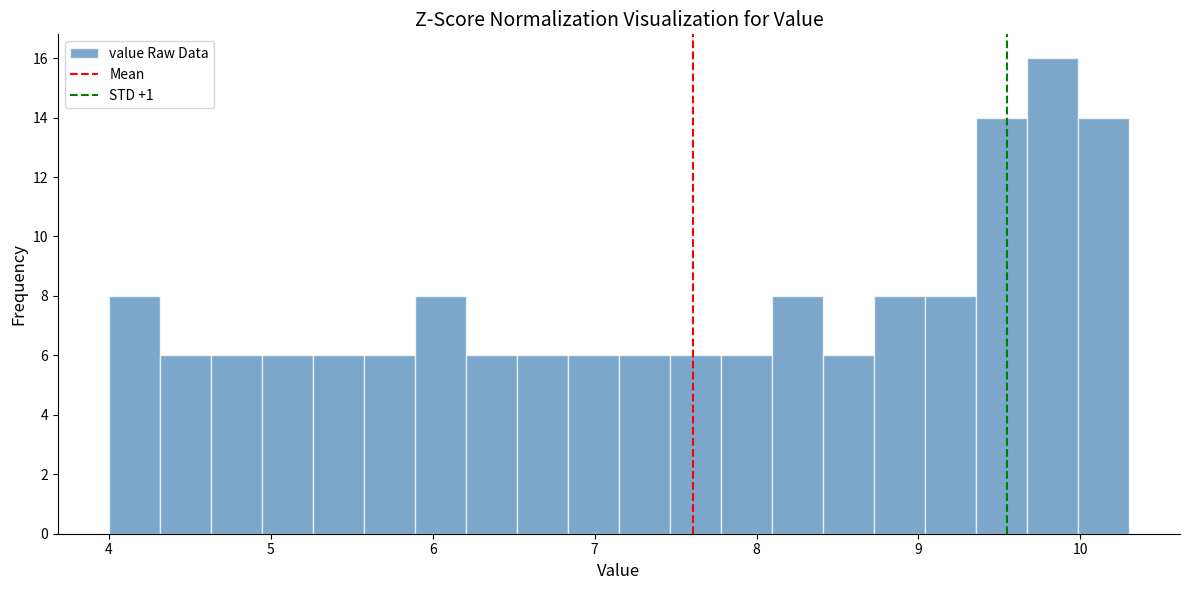

Read against the x-axis, roughly where is the centre of the tallest bar?

9.8